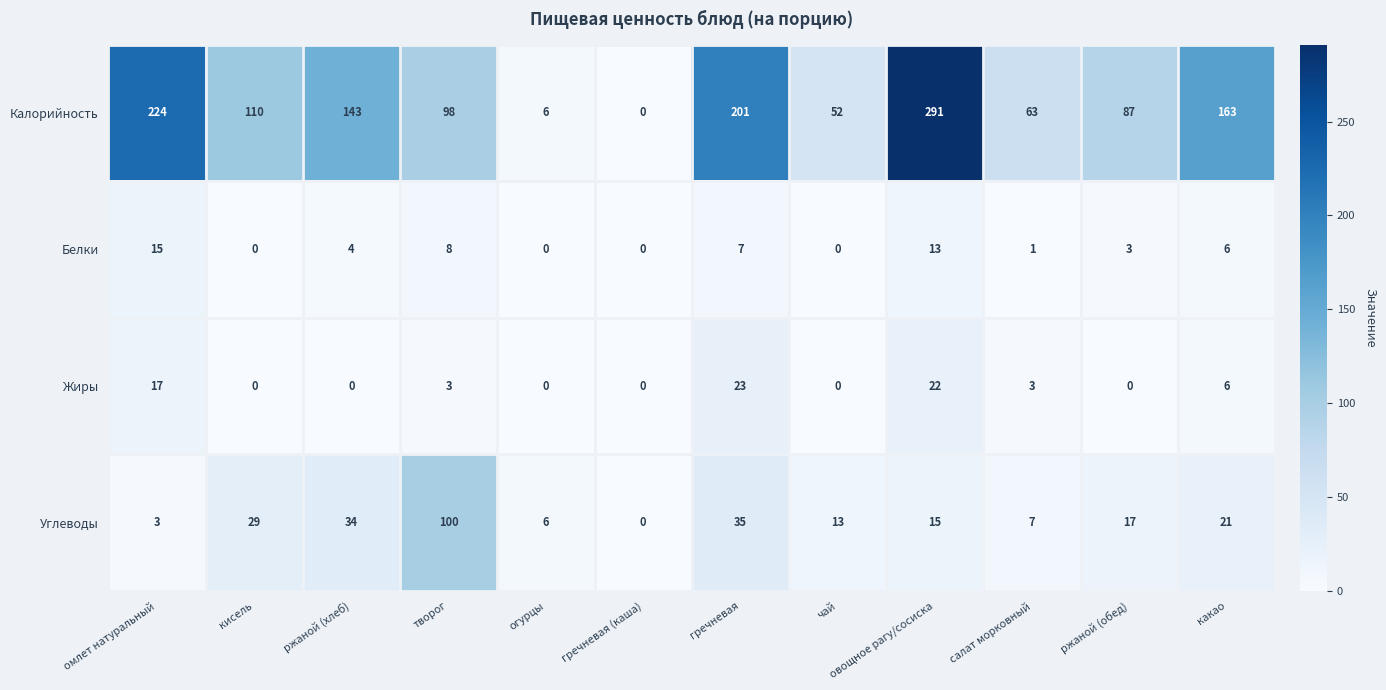

Between творог and какао, which series saw the biggest shift?

Углеводы